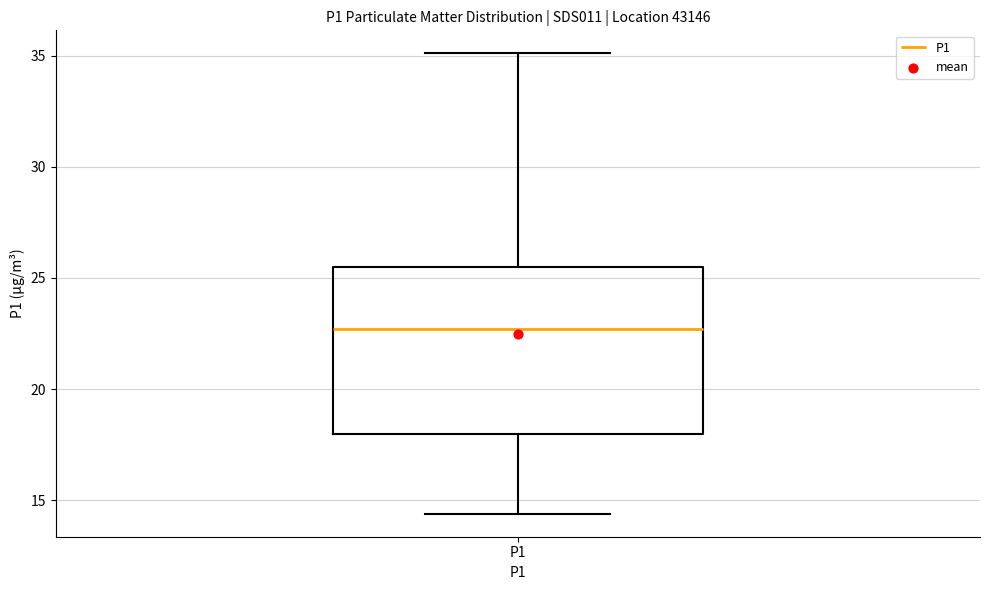

Transcribe this box plot: give where the median line is, the range the box spans, and where the two whiskers end, as read against the y-axis. The values are not printed on the chart, so give them approximately, as read against the axis.

median 22.5, box 18.0 to 25.5, whiskers 14.5 to 35.0